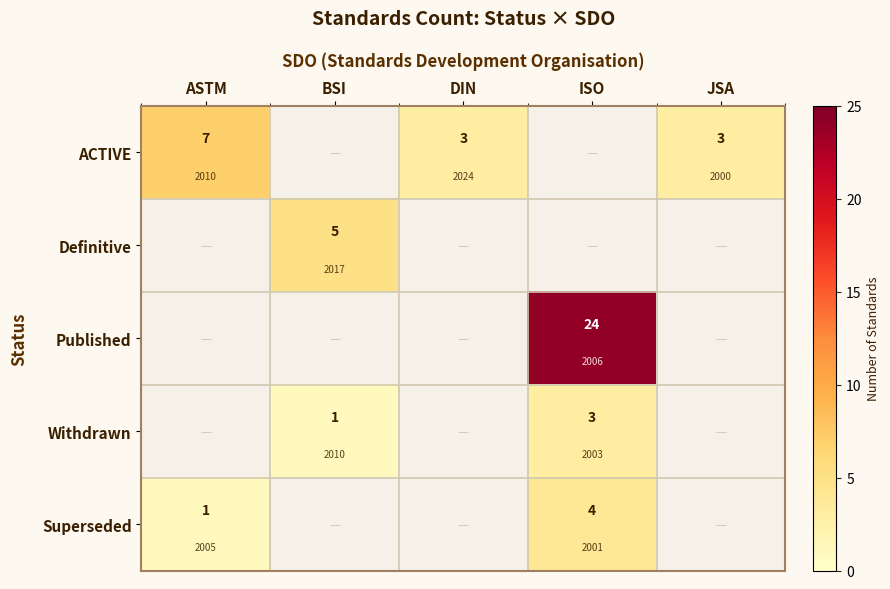

Where is Superseded nearest to the value 2?

ASTM